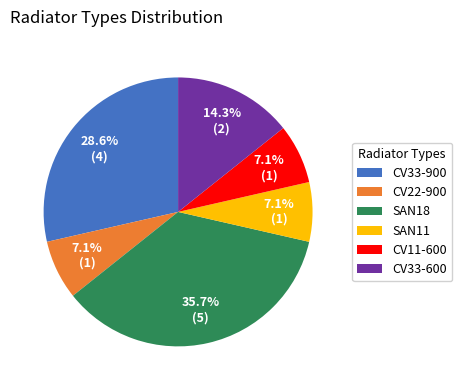

To the nearest percent, what is the difference between the CV11-600 and SAN18 slice percentages?

29%